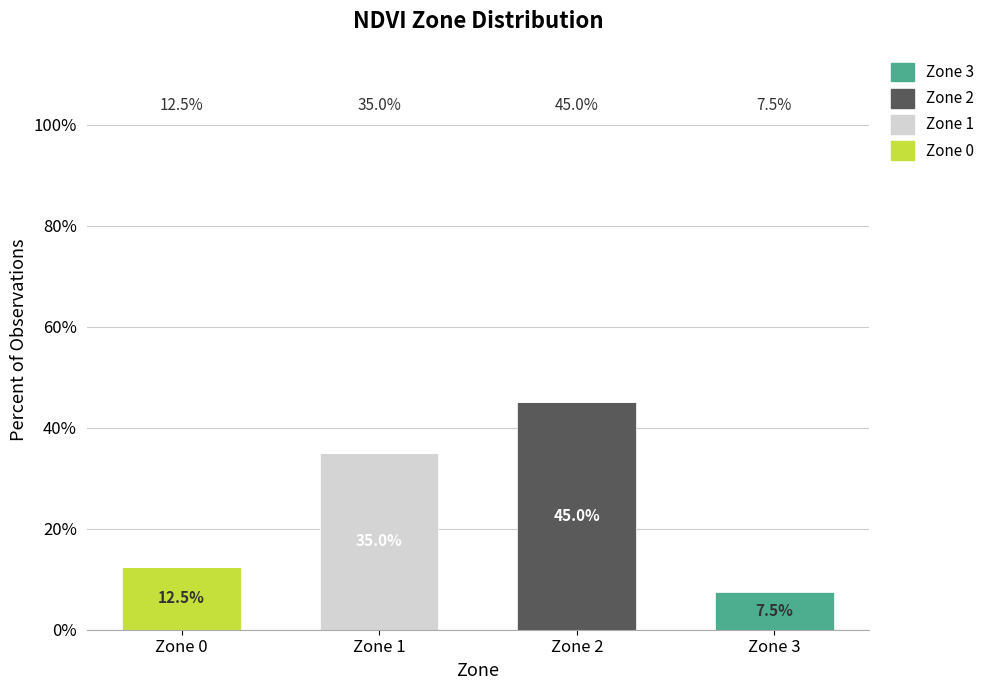

What value does the Zone 0 series have at Zone 0?

12.5